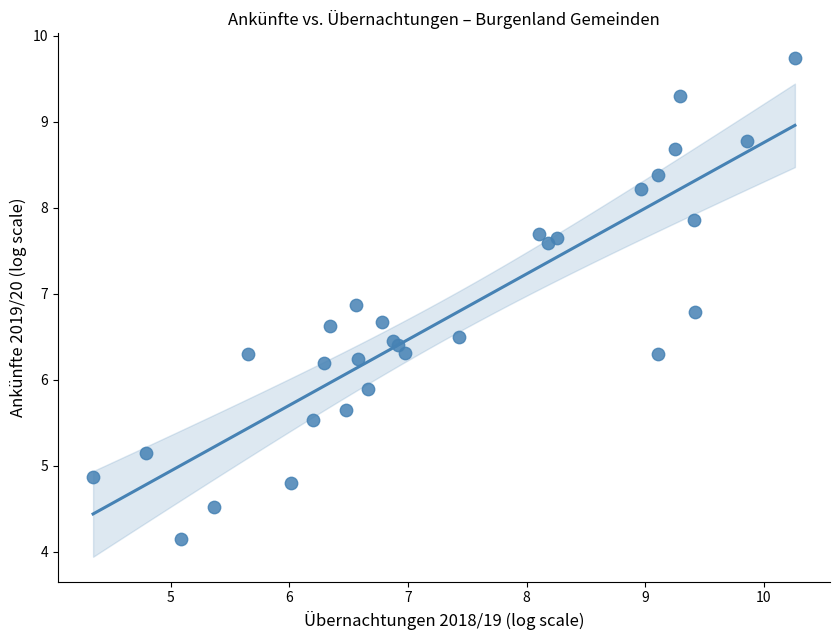

What Y value in the scatter plot is closest to 6?

5.9